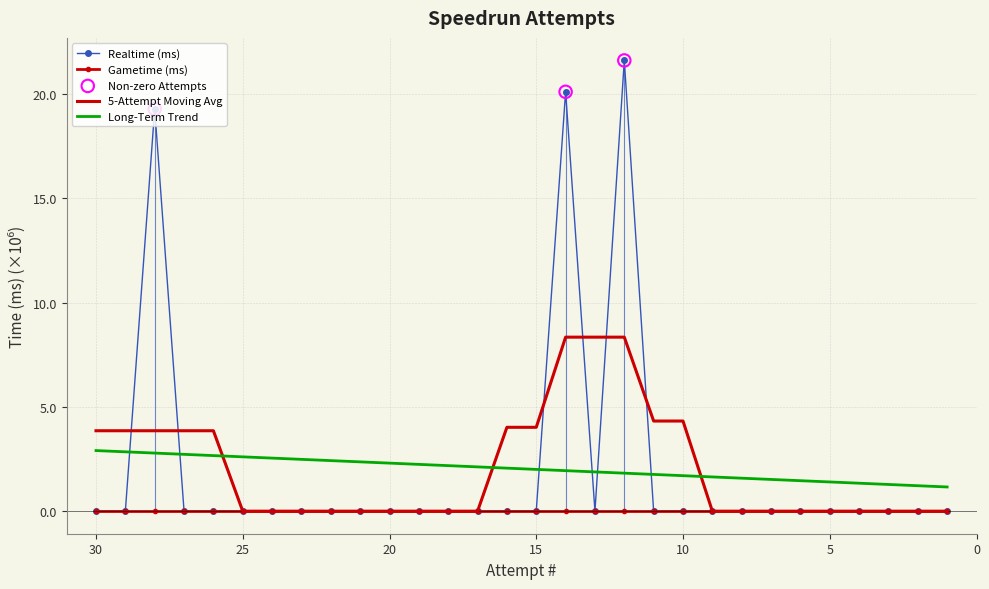

Which has a higher value, 28 or 15?

28